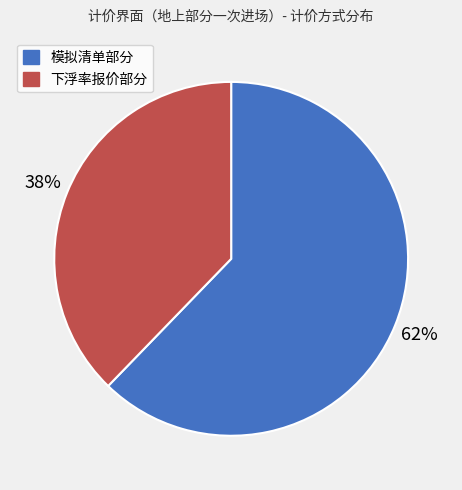

Between 下浮率报价部分 and 模拟清单部分, which is larger?

模拟清单部分